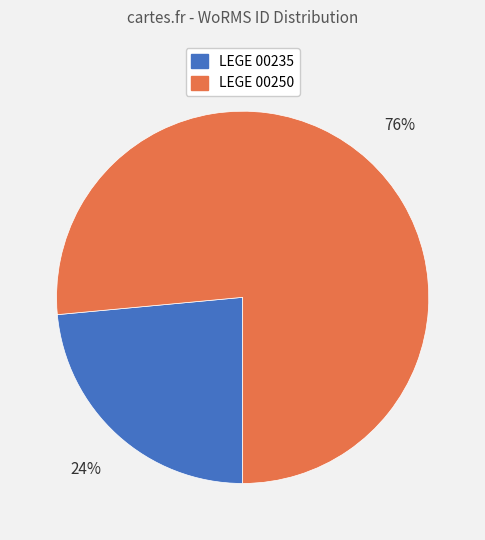

What percentage is the LEGE 00235 slice, to the nearest percent?

24%